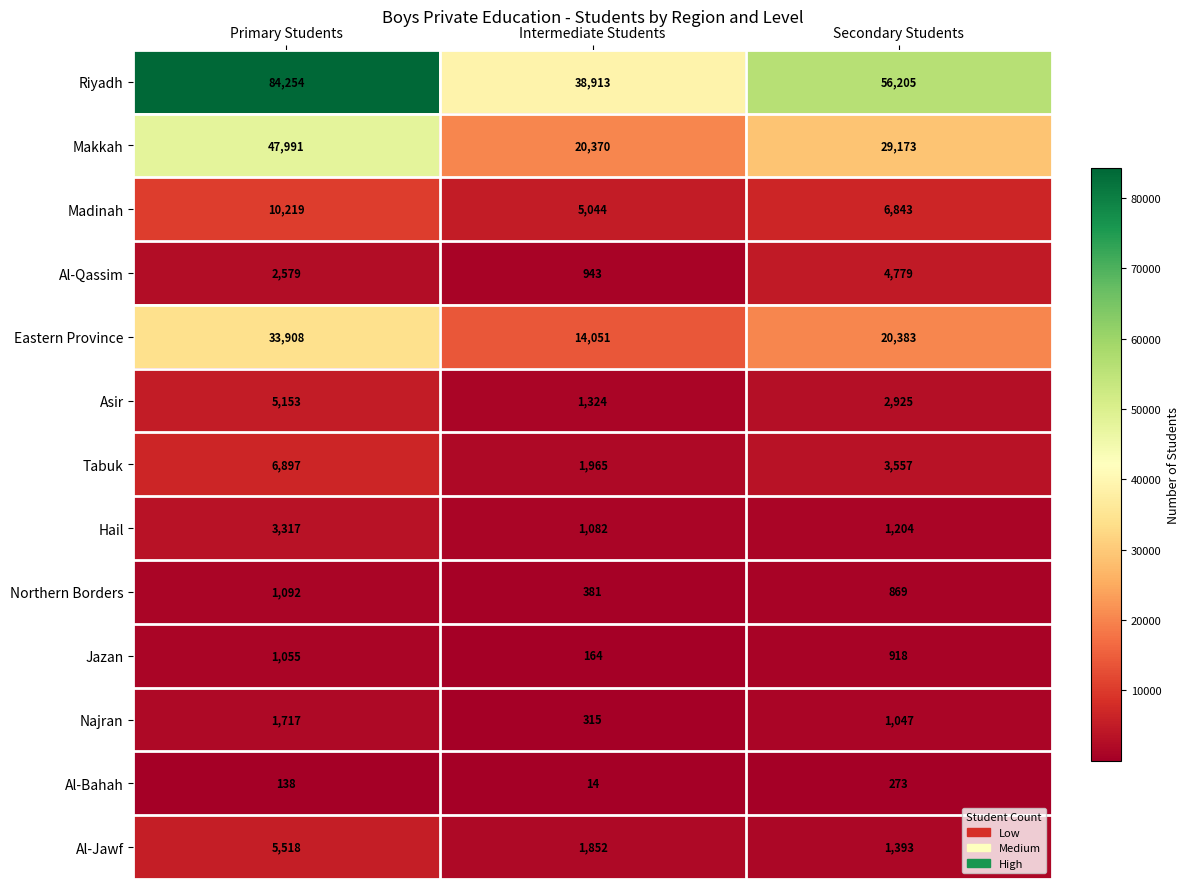

What is the sum of the Al-Jawf values at Intermediate Students and Primary Students?

7370